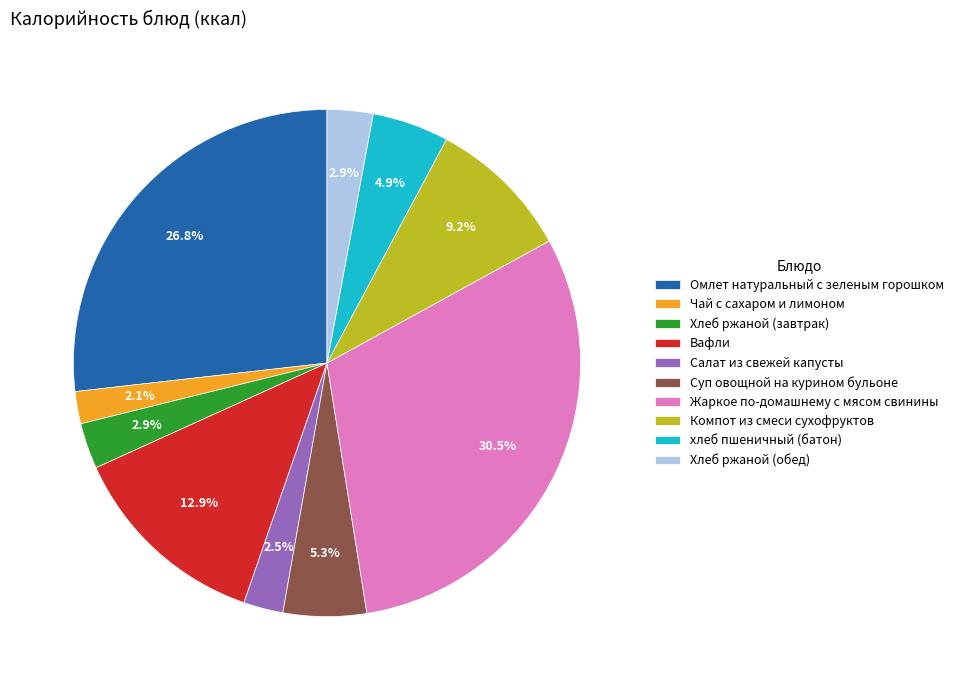

To the nearest percent, what is the combined percentage of Компот из смеси сухофруктов and Хлеб ржаной (обед)?

12%